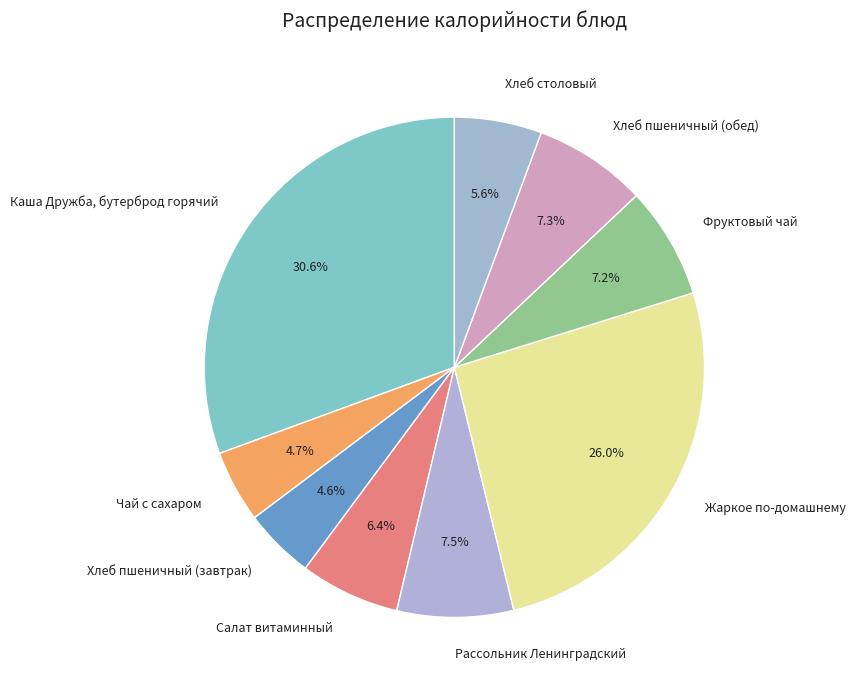

Does Хлеб столовый represent more than half of the total?

No